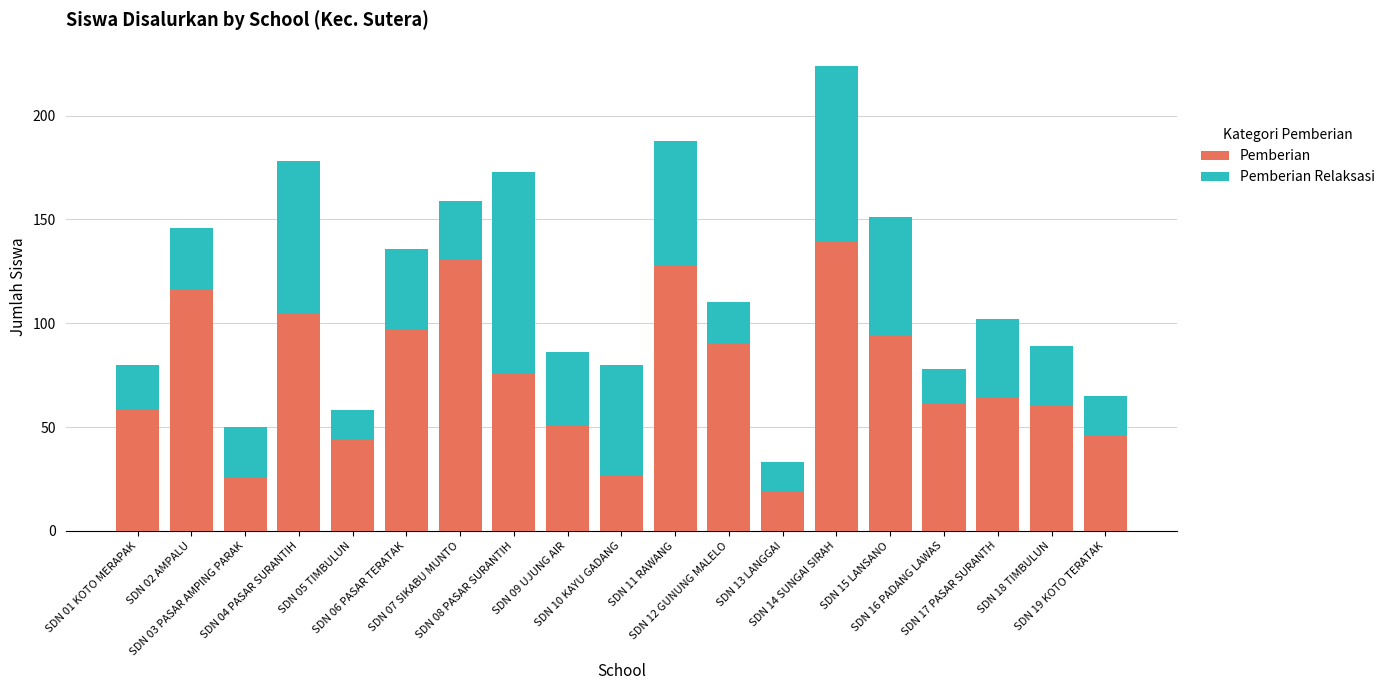

Does the chart contain stacked bars?

Yes